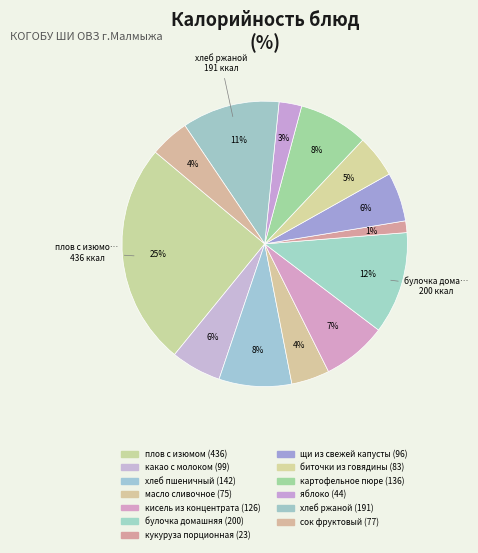

Which slice is the smallest?

кукуруза порционная